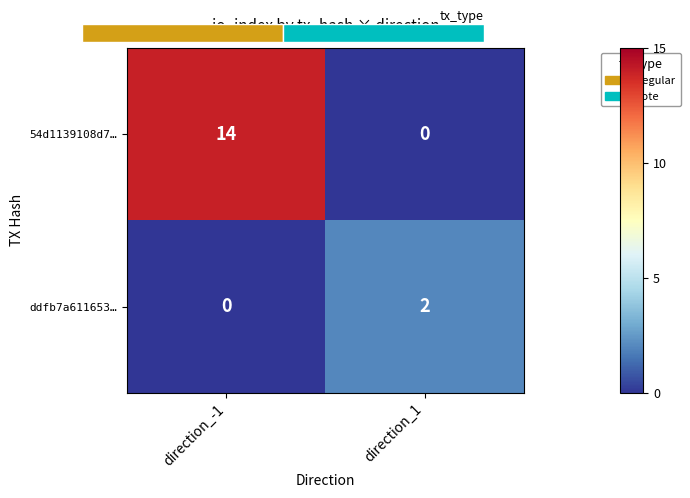

List the labels in order of 54d1139108d7… value, largest first.

direction_-1, direction_1